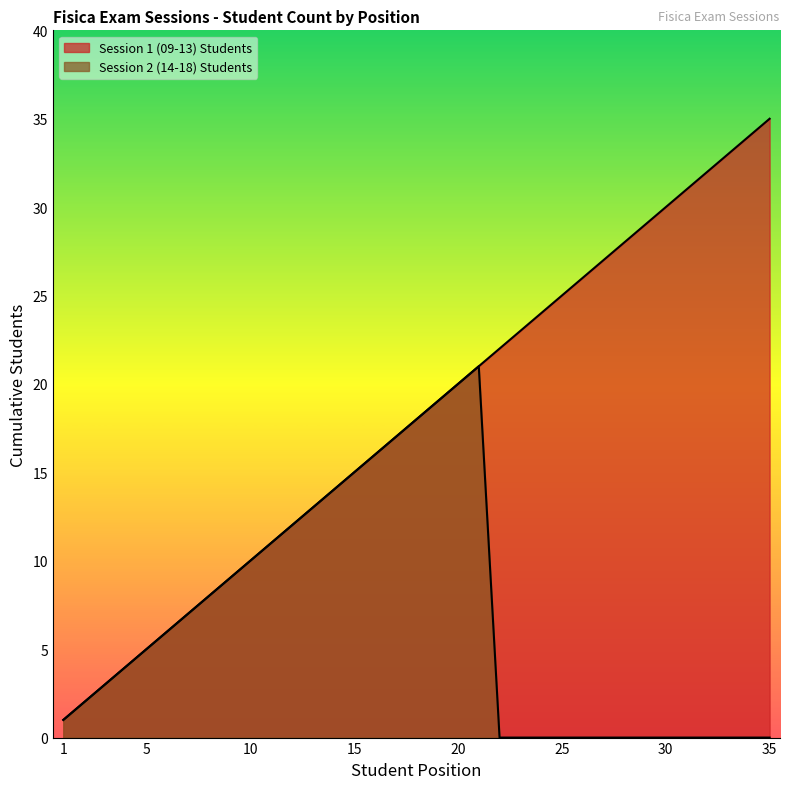

Reading left to right, what are all the values shown in this chart?

Session 1 (09-13) Students: 1=1	2=2	3=3	4=4	5=5	6=6	7=7	8=8	9=9	10=10	11=11	12=12	13=13	14=14	15=15	16=16	17=17	18=18	19=19	20=20	21=21	22=22	23=23	24=24	25=25	26=26	27=27	28=28	29=29	30=30	31=31	32=32	33=33	34=34	35=35
Session 2 (14-18) Students: 1=1	2=2	3=3	4=4	5=5	6=6	7=7	8=8	9=9	10=10	11=11	12=12	13=13	14=14	15=15	16=16	17=17	18=18	19=19	20=20	21=21	22=0	23=0	24=0	25=0	26=0	27=0	28=0	29=0	30=0	31=0	32=0	33=0	34=0	35=0